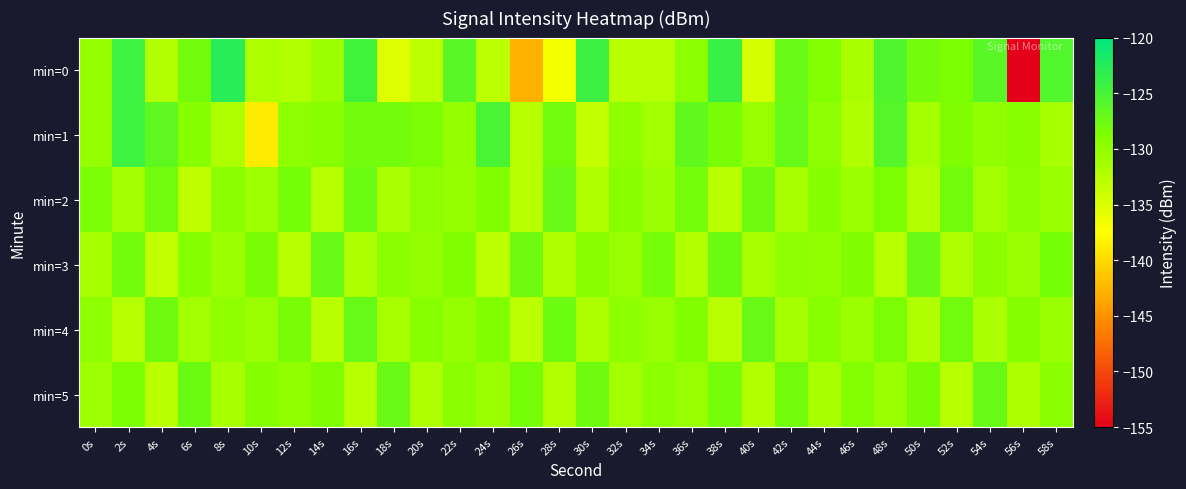

Which label corresponds to the smallest value in the chart?

56s